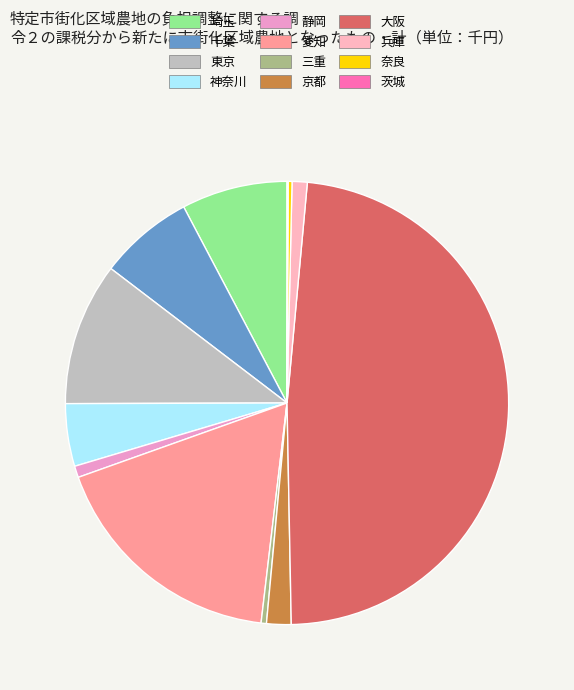

What is the change in value from 奈良 to 茨城?

-6332